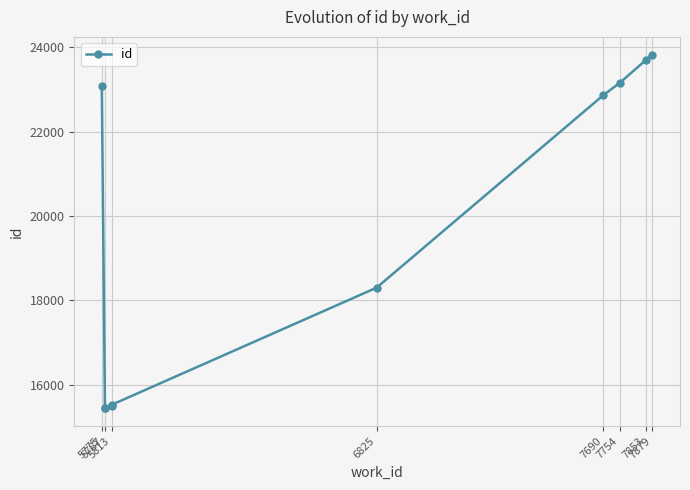

What is the difference between the maximum and second lowest values?

8387